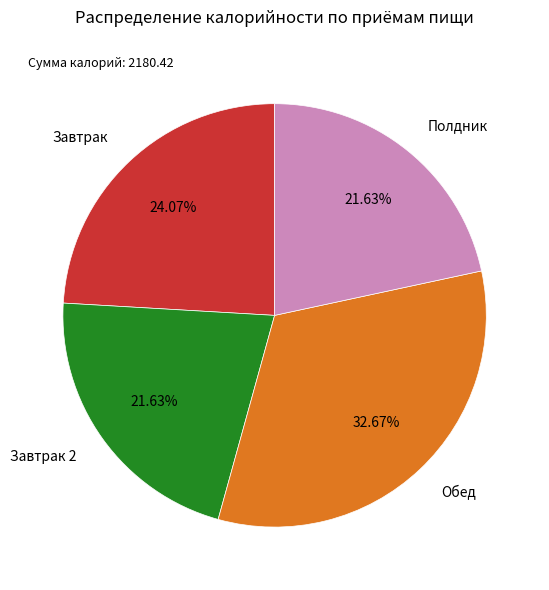

Does any single category account for the majority?

No